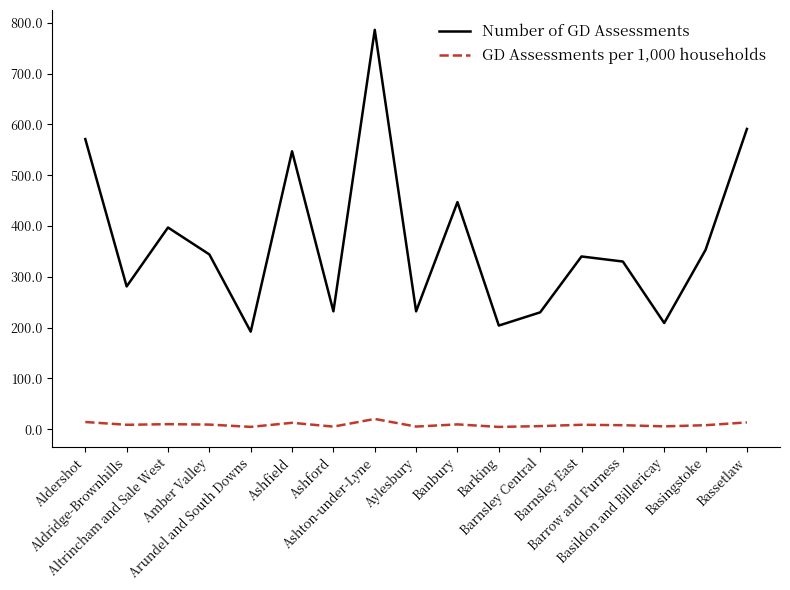

What is the difference between the highest and lowest values at Banbury?

437.5